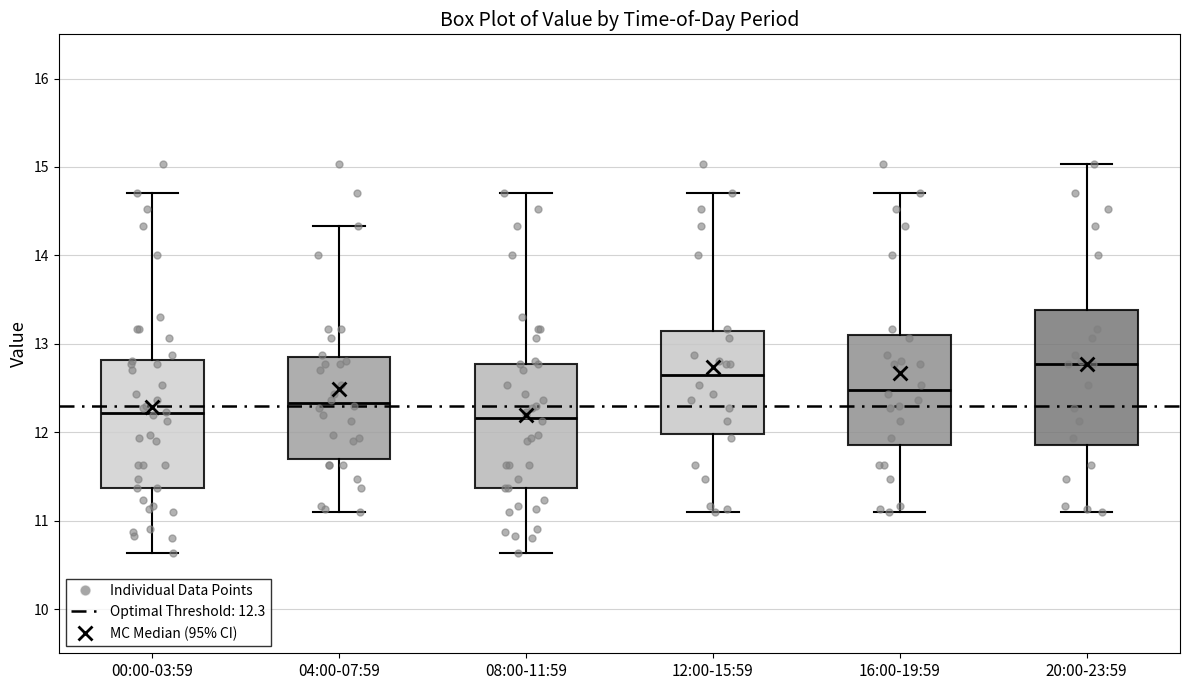

Where is the lower edge of the box for 20:00-23:59 on the y-axis? The values are not printed on the chart, so give them approximately, as read against the axis.

11.9